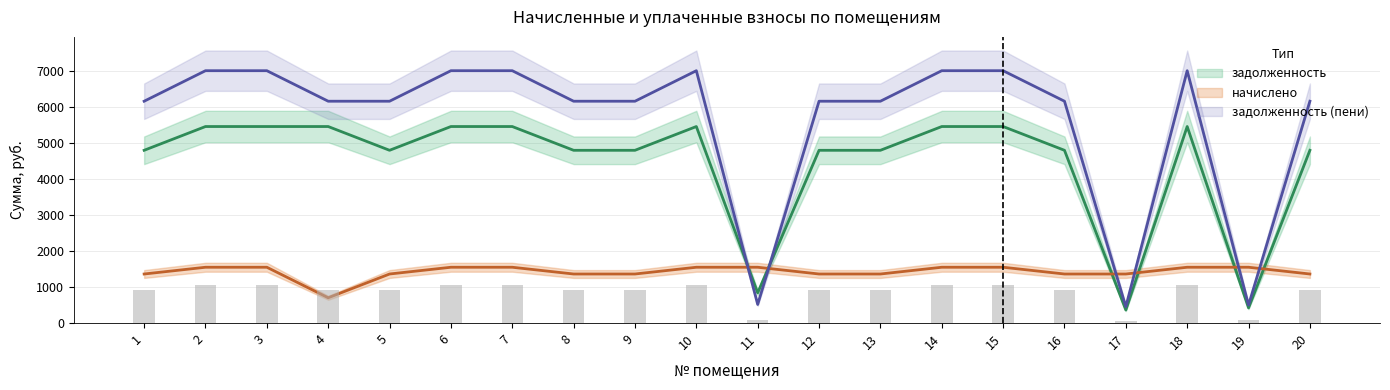

What are all the series names shown in the legend?

задолженность, начислено, задолженность (пени)